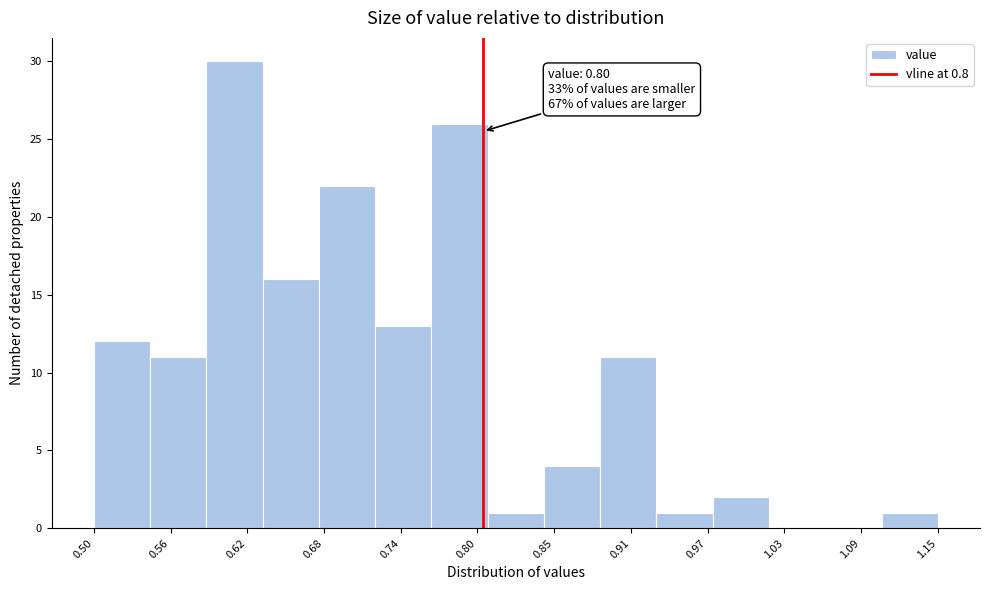

Which range on the x-axis has the tallest bar?

0.59 to 0.63